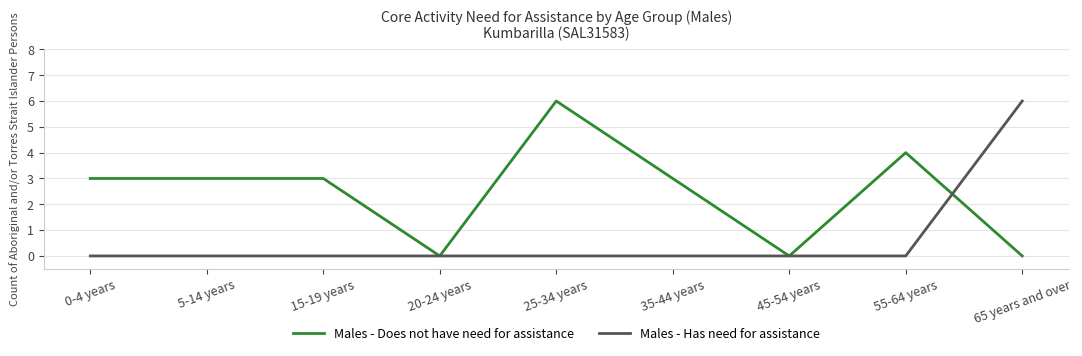

List the series in order of their overall mean, highest first.

Males - Does not have need for assistance, Males - Has need for assistance